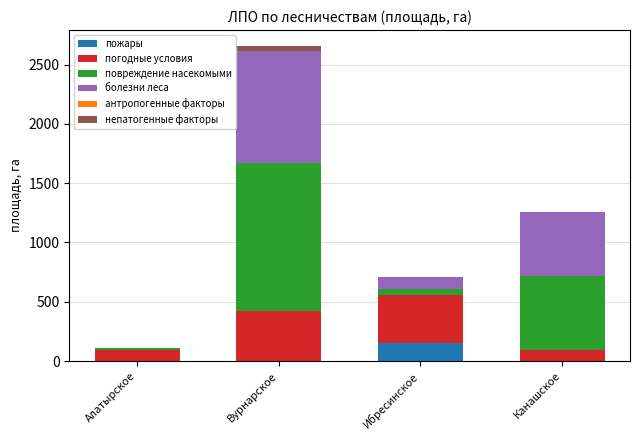

At which category is the sum across all series the highest?

Вурнарское